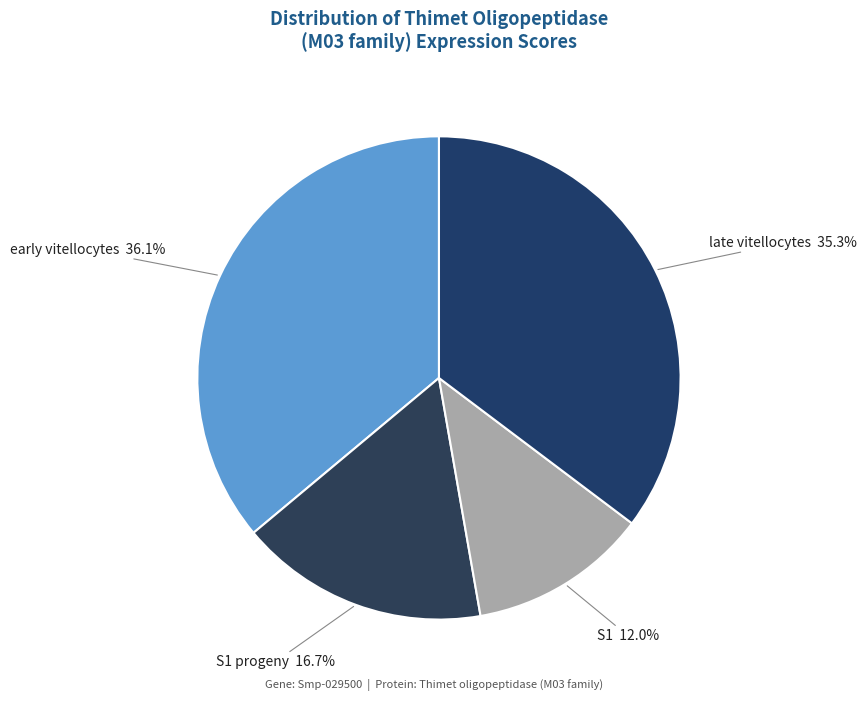

How many segments does this pie chart have?

4